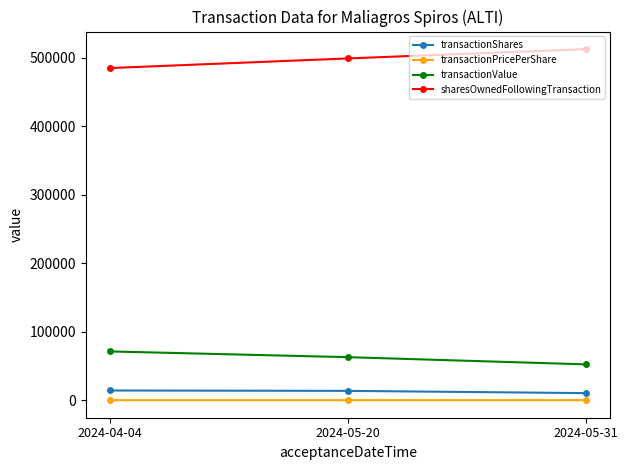

At which label does transactionPricePerShare first exceed 5?

2024-04-04